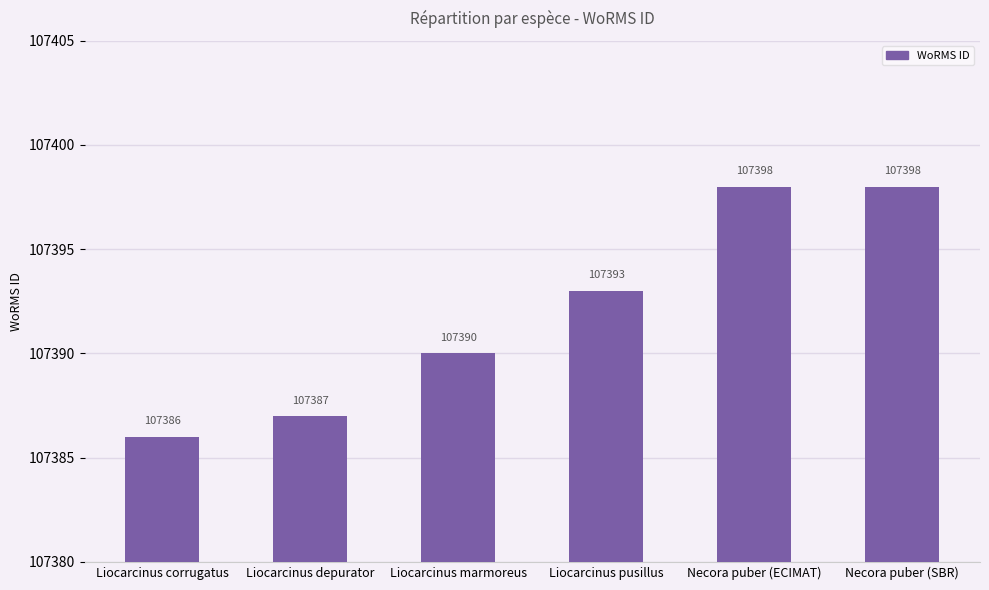

What is the minimum value shown in the chart?

107386